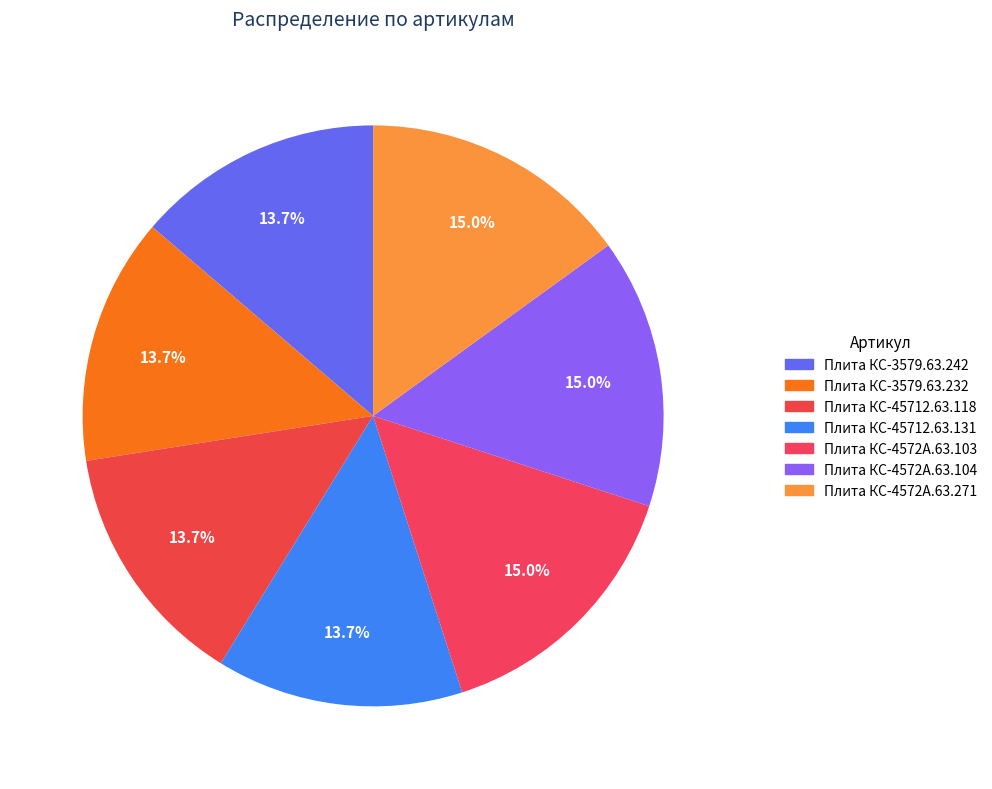

How many segments does this pie chart have?

7